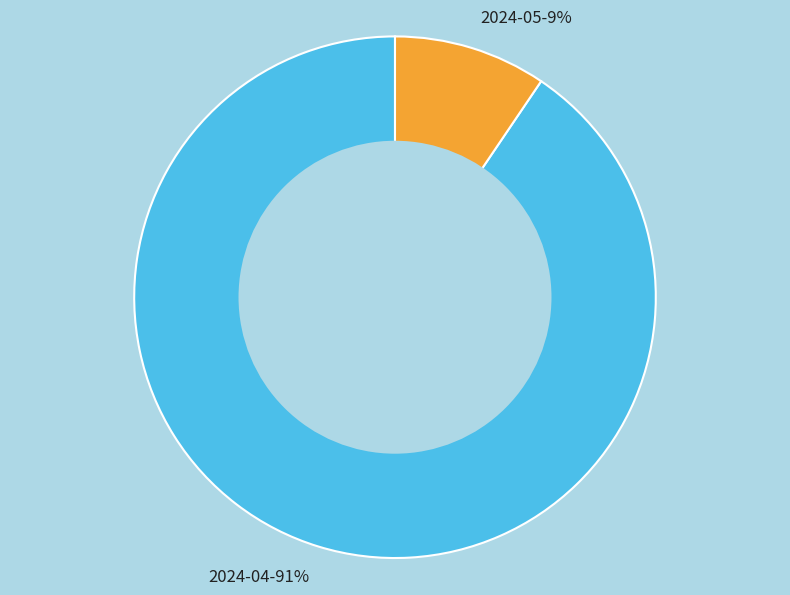

To the nearest percent, what is the average slice percentage?

50%